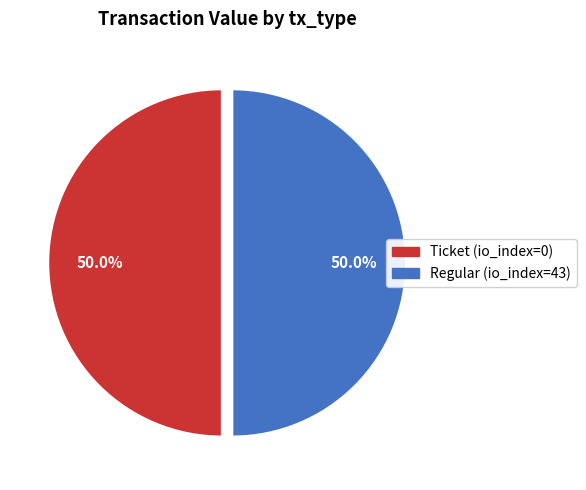

Is the sum of Regular (io_index=43) and Ticket (io_index=0) greater than half?

Yes